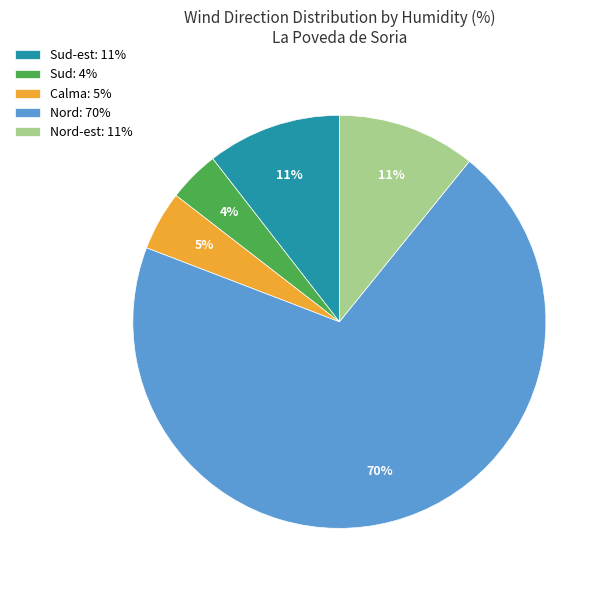

What is the largest slice in the pie chart?

Nord: 70%